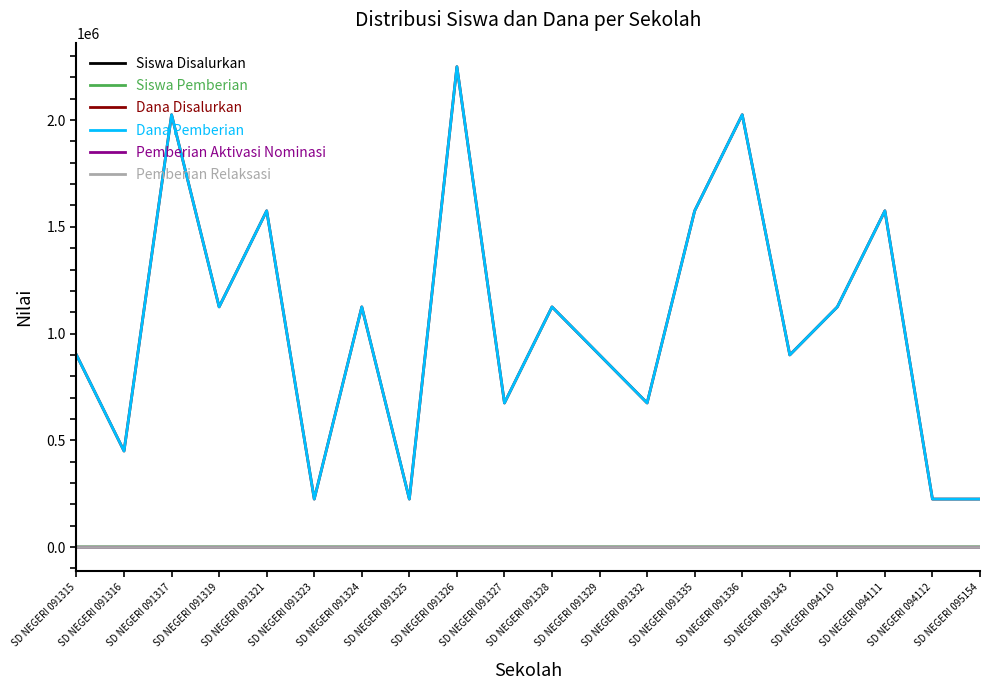

Reading left to right, what are all the values shown in this chart?

Siswa Disalurkan: SD NEGERI 091315=4	SD NEGERI 091316=2	SD NEGERI 091317=9	SD NEGERI 091319=5	SD NEGERI 091321=7	SD NEGERI 091323=1	SD NEGERI 091324=5	SD NEGERI 091325=1	SD NEGERI 091326=10	SD NEGERI 091327=3	SD NEGERI 091328=5	SD NEGERI 091329=4	SD NEGERI 091332=3	SD NEGERI 091335=7	SD NEGERI 091336=9	SD NEGERI 091343=4	SD NEGERI 094110=5	SD NEGERI 094111=7	SD NEGERI 094112=1	SD NEGERI 095154=1
Siswa Pemberian: SD NEGERI 091315=4	SD NEGERI 091316=2	SD NEGERI 091317=9	SD NEGERI 091319=5	SD NEGERI 091321=7	SD NEGERI 091323=1	SD NEGERI 091324=5	SD NEGERI 091325=1	SD NEGERI 091326=10	SD NEGERI 091327=3	SD NEGERI 091328=5	SD NEGERI 091329=4	SD NEGERI 091332=3	SD NEGERI 091335=7	SD NEGERI 091336=9	SD NEGERI 091343=4	SD NEGERI 094110=5	SD NEGERI 094111=7	SD NEGERI 094112=1	SD NEGERI 095154=1
Dana Disalurkan: SD NEGERI 091315=900000	SD NEGERI 091316=450000	SD NEGERI 091317=2025000	SD NEGERI 091319=1125000	SD NEGERI 091321=1575000	SD NEGERI 091323=225000	SD NEGERI 091324=1125000	SD NEGERI 091325=225000	SD NEGERI 091326=2250000	SD NEGERI 091327=675000	SD NEGERI 091328=1125000	SD NEGERI 091329=900000	SD NEGERI 091332=675000	SD NEGERI 091335=1575000	SD NEGERI 091336=2025000	SD NEGERI 091343=900000	SD NEGERI 094110=1125000	SD NEGERI 094111=1575000	SD NEGERI 094112=225000	SD NEGERI 095154=225000
Dana Pemberian: SD NEGERI 091315=900000	SD NEGERI 091316=450000	SD NEGERI 091317=2025000	SD NEGERI 091319=1125000	SD NEGERI 091321=1575000	SD NEGERI 091323=225000	SD NEGERI 091324=1125000	SD NEGERI 091325=225000	SD NEGERI 091326=2250000	SD NEGERI 091327=675000	SD NEGERI 091328=1125000	SD NEGERI 091329=900000	SD NEGERI 091332=675000	SD NEGERI 091335=1575000	SD NEGERI 091336=2025000	SD NEGERI 091343=900000	SD NEGERI 094110=1125000	SD NEGERI 094111=1575000	SD NEGERI 094112=225000	SD NEGERI 095154=225000
Pemberian Aktivasi Nominasi: SD NEGERI 091315=0	SD NEGERI 091316=0	SD NEGERI 091317=0	SD NEGERI 091319=0	SD NEGERI 091321=0	SD NEGERI 091323=0	SD NEGERI 091324=0	SD NEGERI 091325=0	SD NEGERI 091326=0	SD NEGERI 091327=0	SD NEGERI 091328=0	SD NEGERI 091329=0	SD NEGERI 091332=0	SD NEGERI 091335=0	SD NEGERI 091336=0	SD NEGERI 091343=0	SD NEGERI 094110=0	SD NEGERI 094111=0	SD NEGERI 094112=0	SD NEGERI 095154=0
Pemberian Relaksasi: SD NEGERI 091315=0	SD NEGERI 091316=0	SD NEGERI 091317=0	SD NEGERI 091319=0	SD NEGERI 091321=0	SD NEGERI 091323=0	SD NEGERI 091324=0	SD NEGERI 091325=0	SD NEGERI 091326=0	SD NEGERI 091327=0	SD NEGERI 091328=0	SD NEGERI 091329=0	SD NEGERI 091332=0	SD NEGERI 091335=0	SD NEGERI 091336=0	SD NEGERI 091343=0	SD NEGERI 094110=0	SD NEGERI 094111=0	SD NEGERI 094112=0	SD NEGERI 095154=0